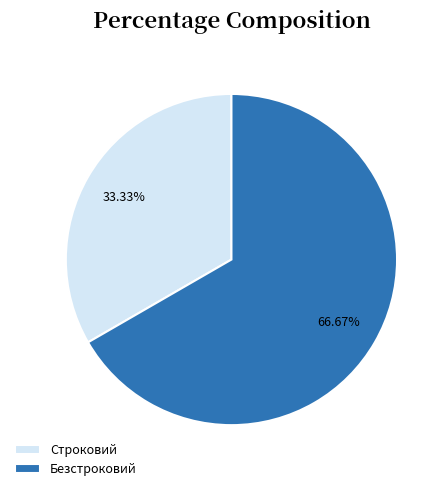

What is the ratio of the value at Безстроковий to the value at Строковий?

2.0